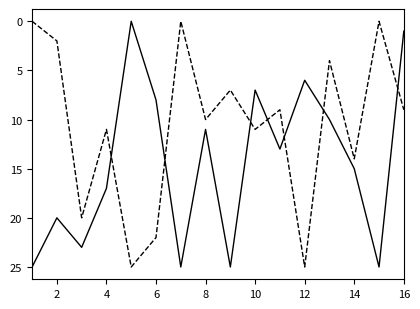

What is the greatest value displayed?

25